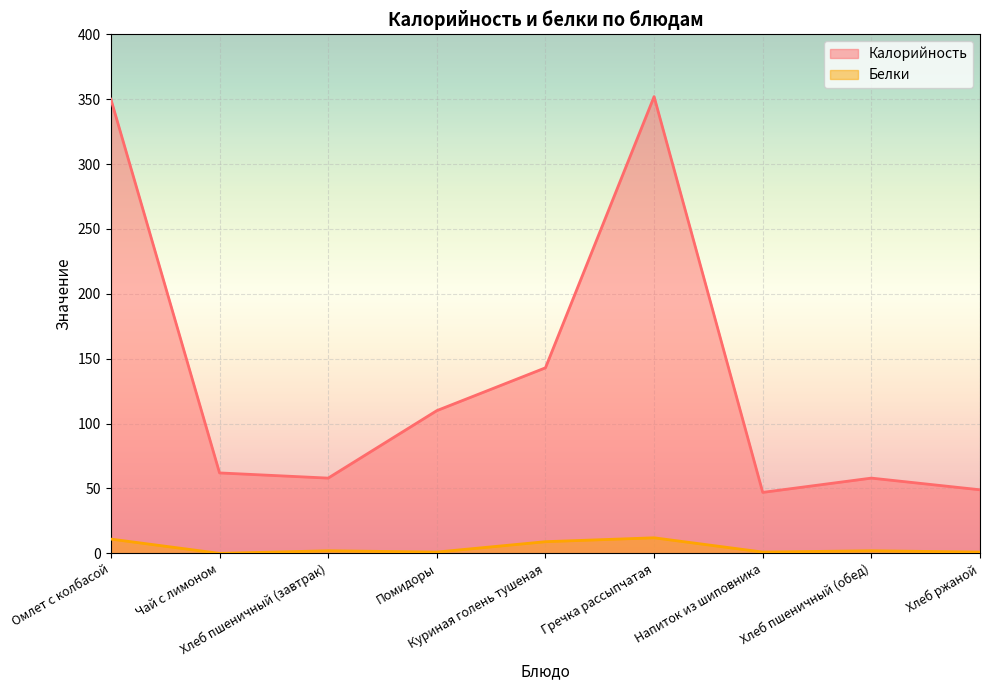

How many lines are shown in the chart?

2